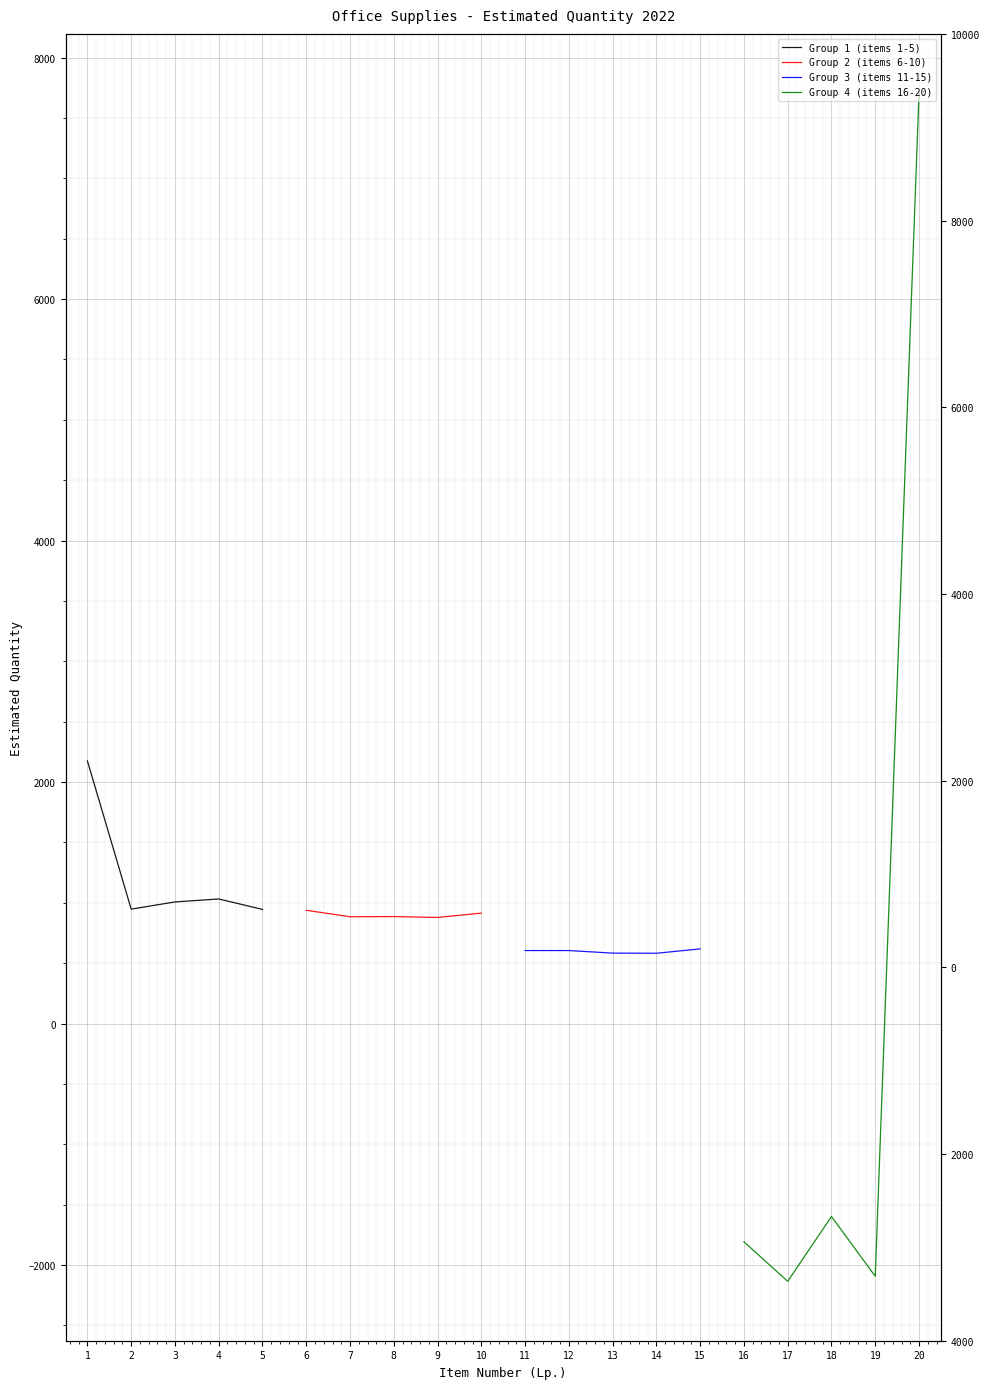

In Group 4 (items 16-20), how many points are higher than both neighbors (excluding endpoints)?

1